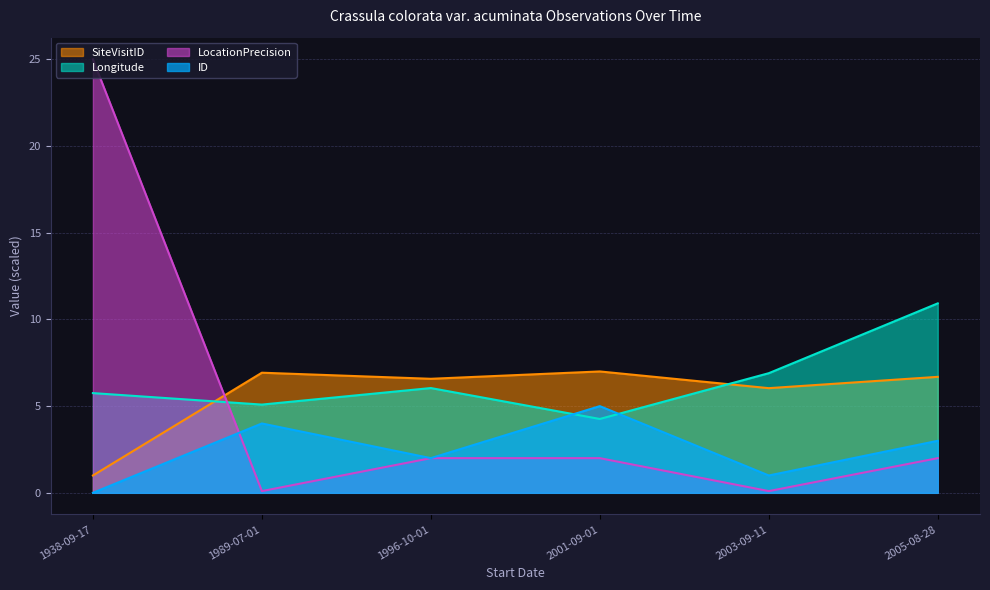

What is the approximate value of LocationPrecision at 1989-07-01?

0.1